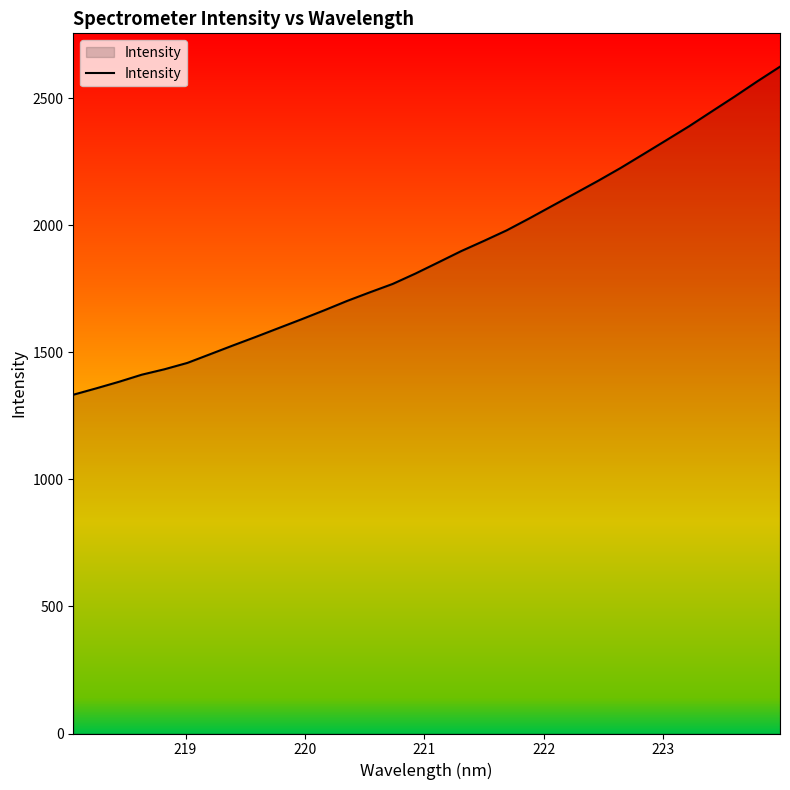

What is the minimum value shown in the chart?

1333.5